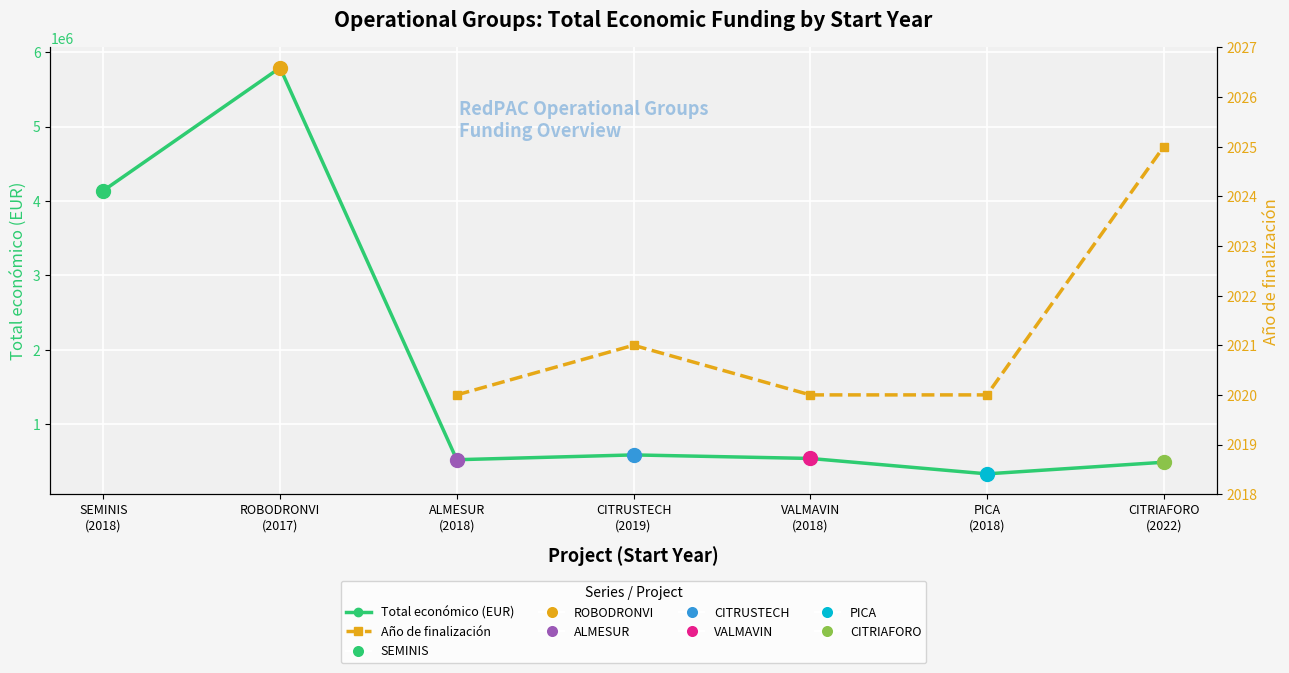

What is the label of the 1st point from the left?

SEMINIS (2018)